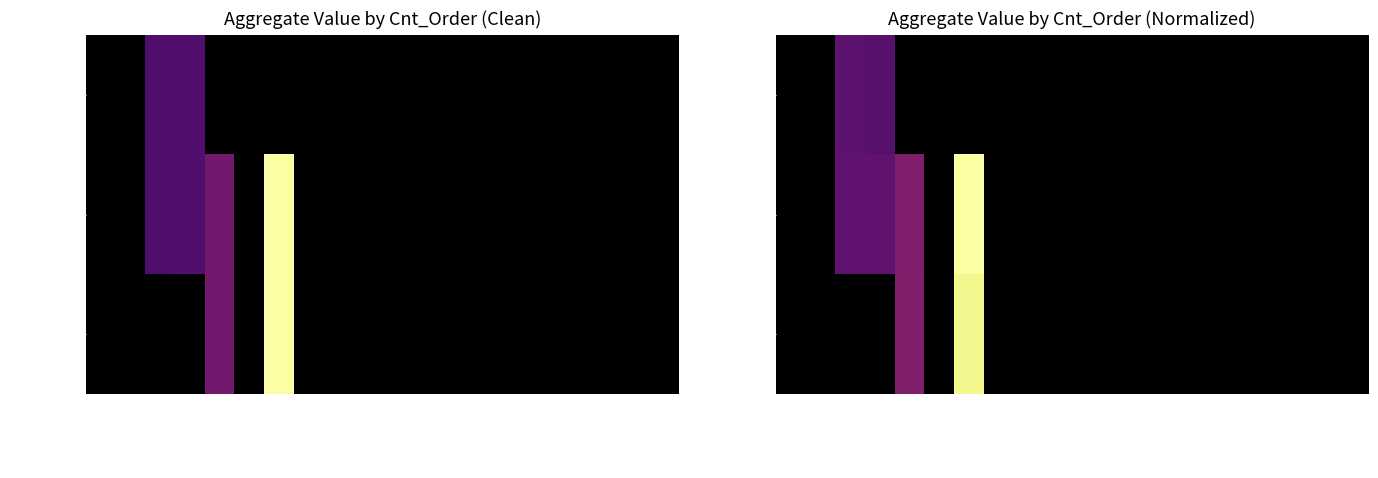

What is the maximum value for Cnt_Order=1?

356913.9